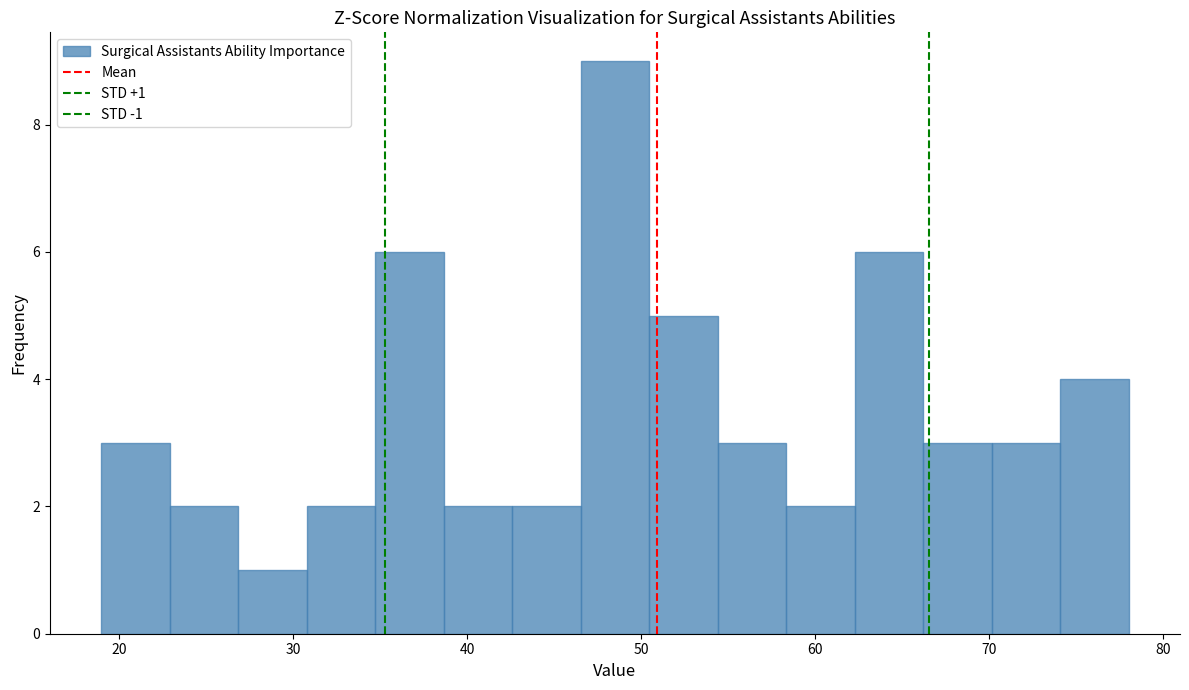

Read against the x-axis, roughly where is the centre of the tallest bar?

49